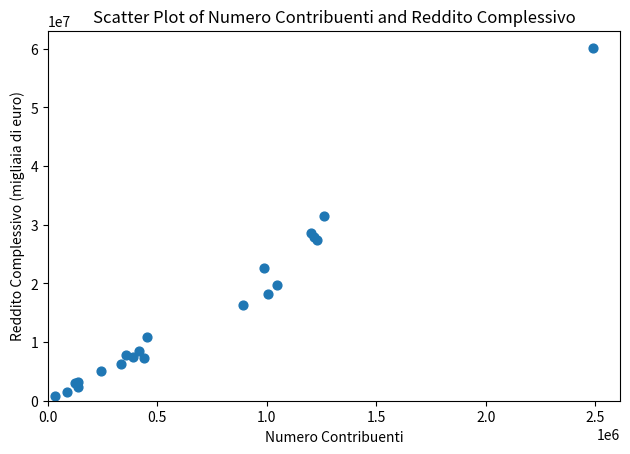

What Y value in the scatter plot is closest to 30484965?

31487370